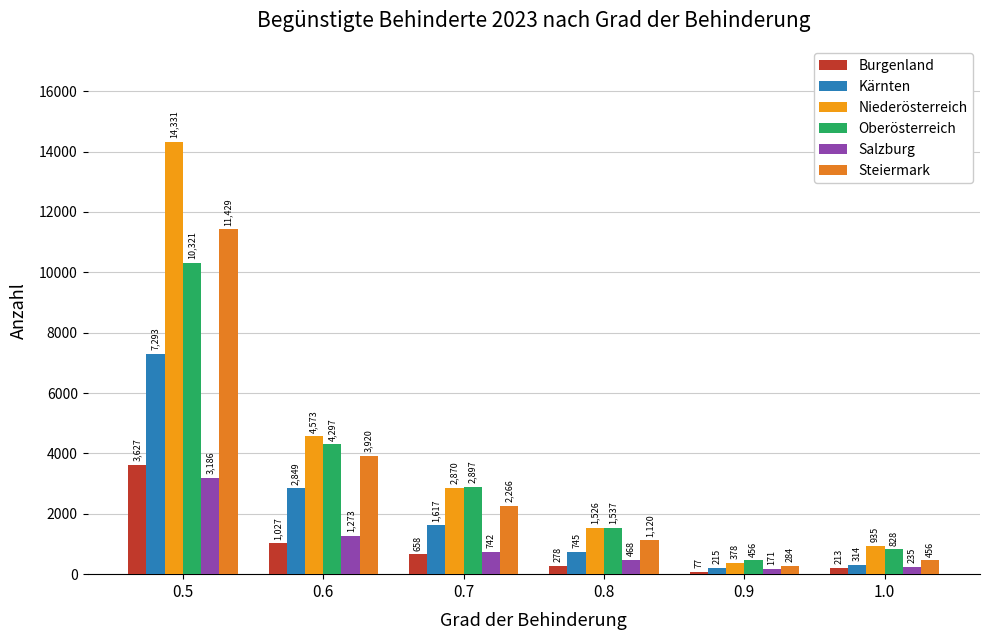

What position from the left is 0.5?

1